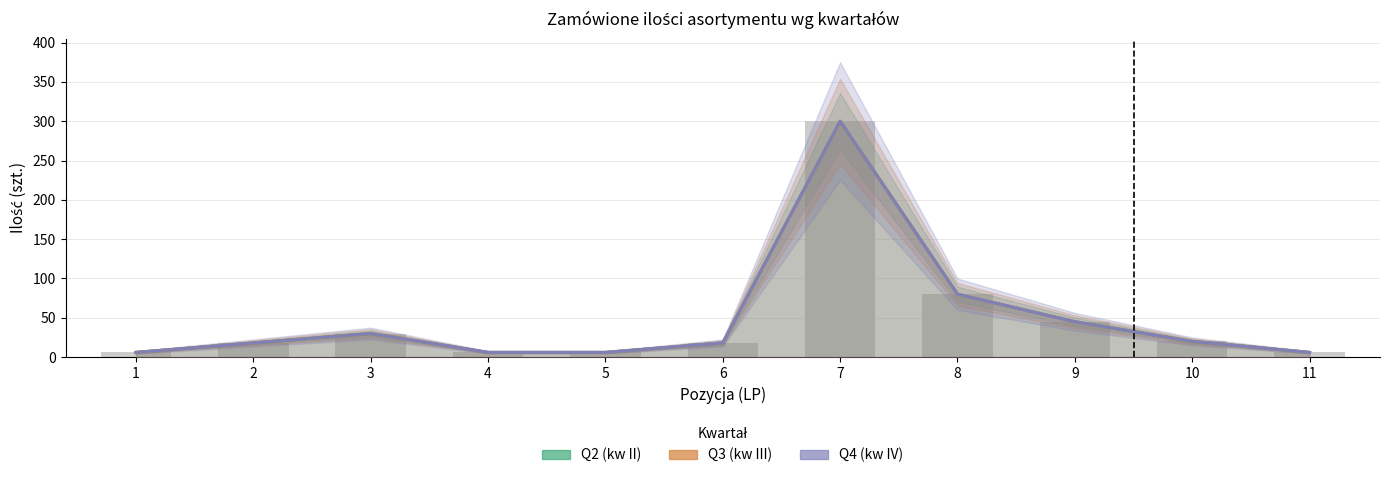

What is the total value across all series at 6?

54